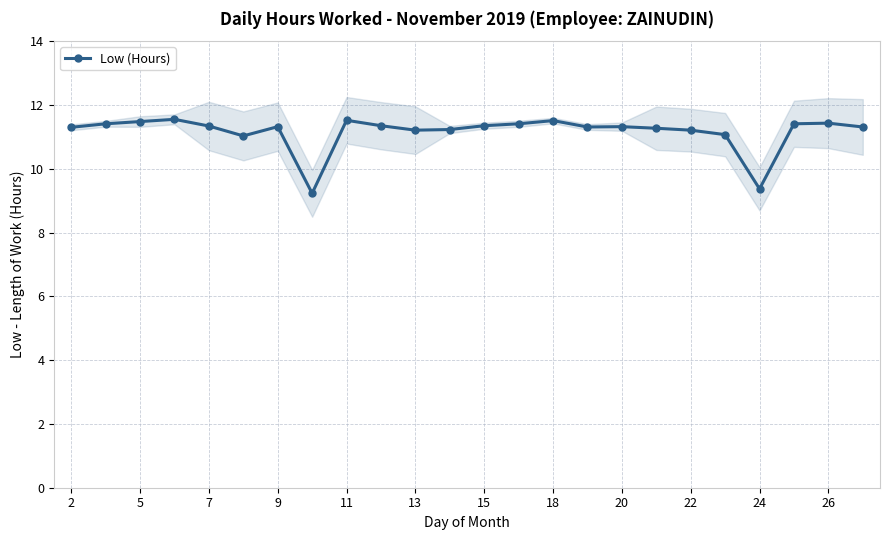

Reading left to right, list all the values displayed in this chart.

11.3	11.4	11.5	11.6	11.3	11.0	11.3	9.2	11.5	11.3	11.2	11.2	11.3	11.4	11.5	11.3	11.3	11.3	11.2	11.1	9.4	11.4	11.4	11.3